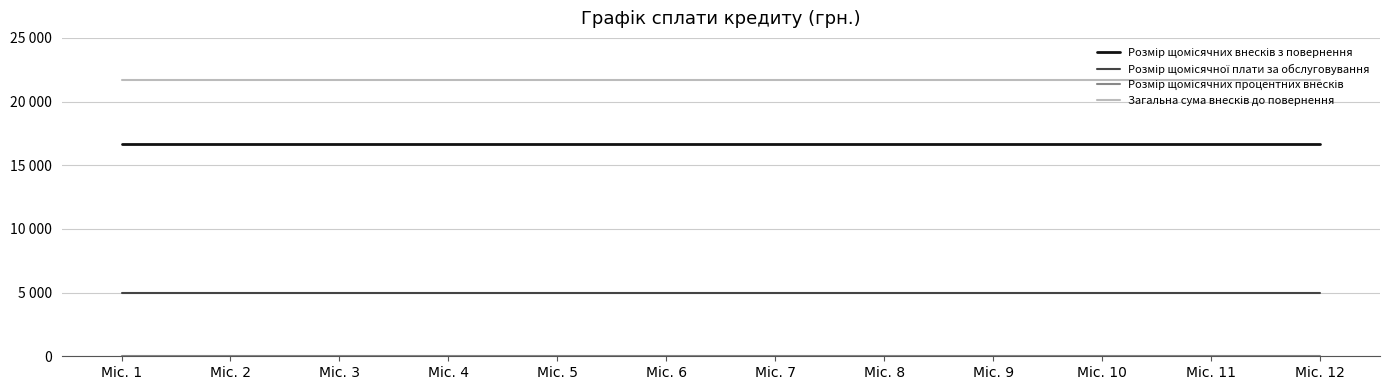

True or false: Розмір щомісячних внесків з повернення and Розмір щомісячної плати за обслуговування cross at least once.

False